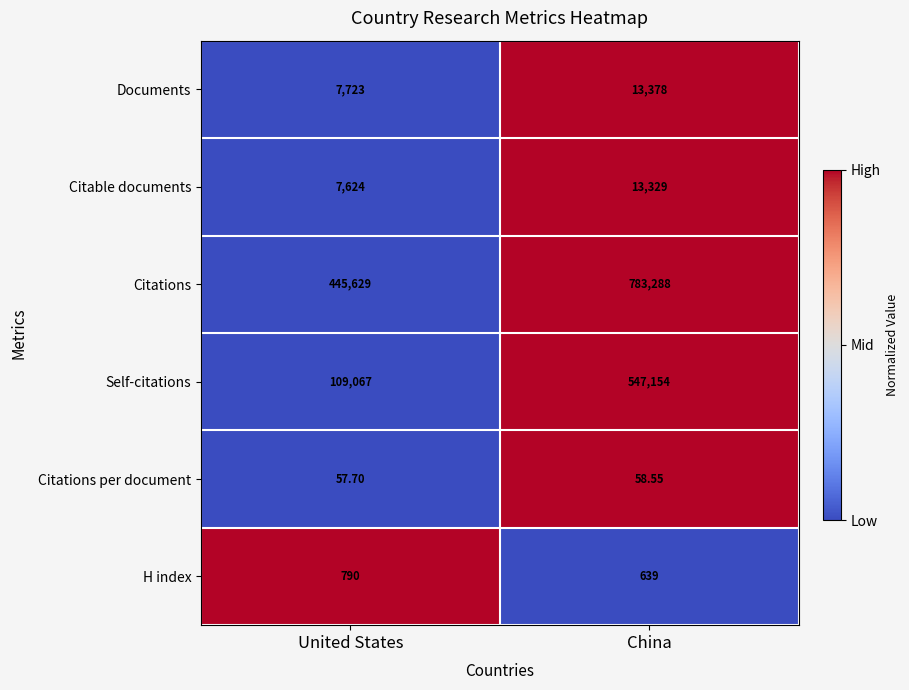

At which label is Citations closest to 614458?

United States